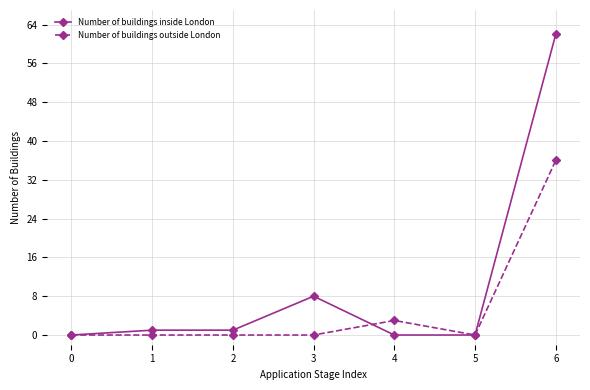

List the series in order of their overall mean, lowest first.

Number of buildings outside London, Number of buildings inside London